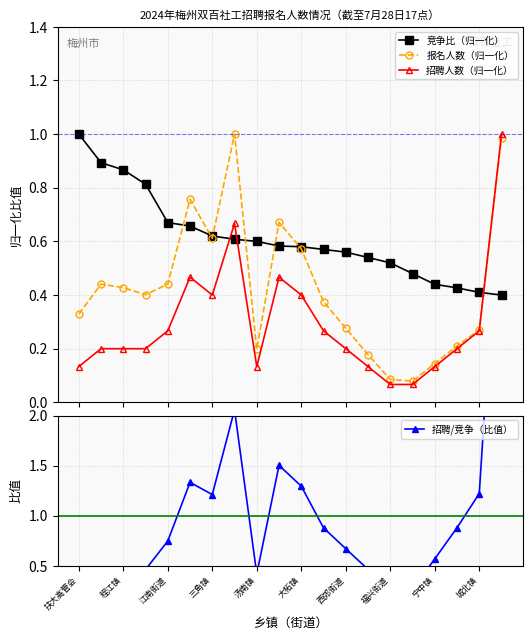

At which category is the sum across all series the highest?

19